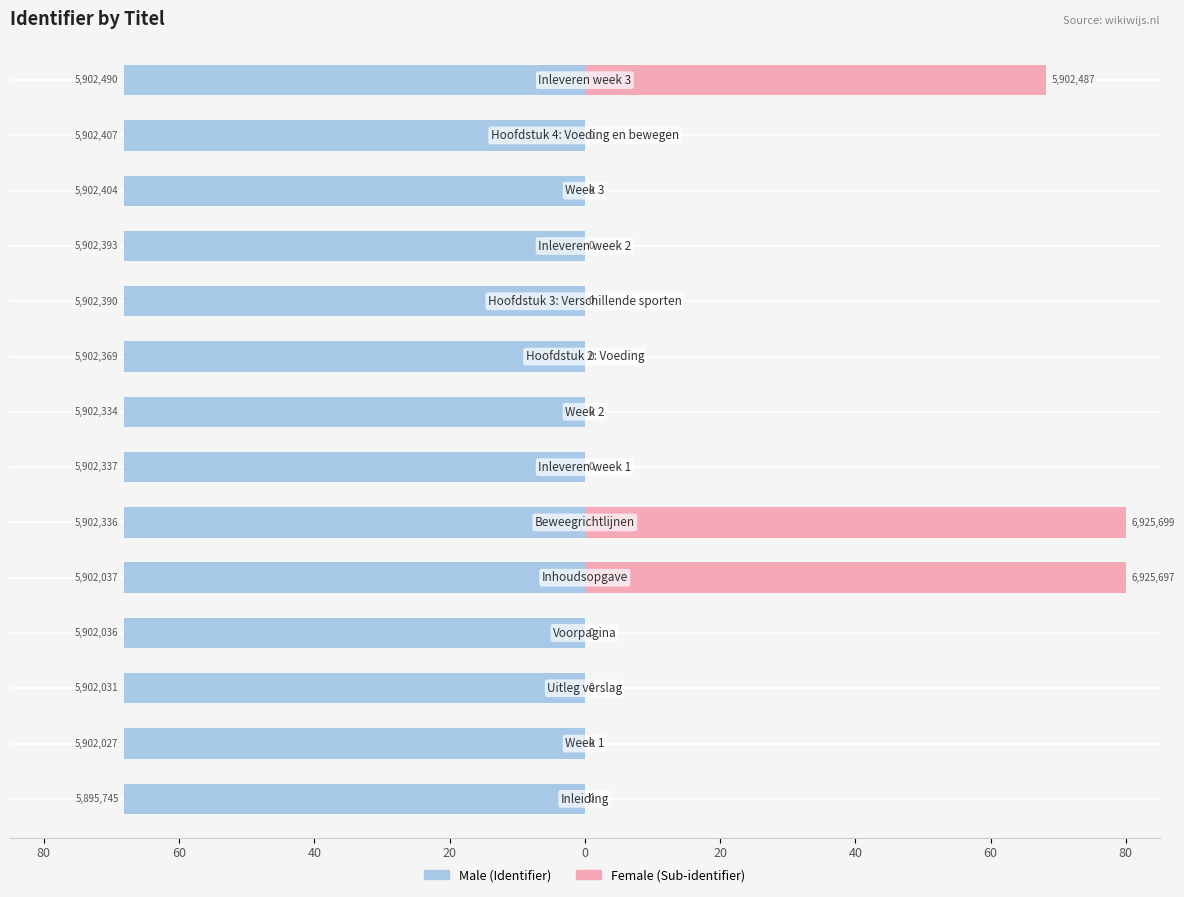

Is it true that Male equals -68.2 at 13?

True